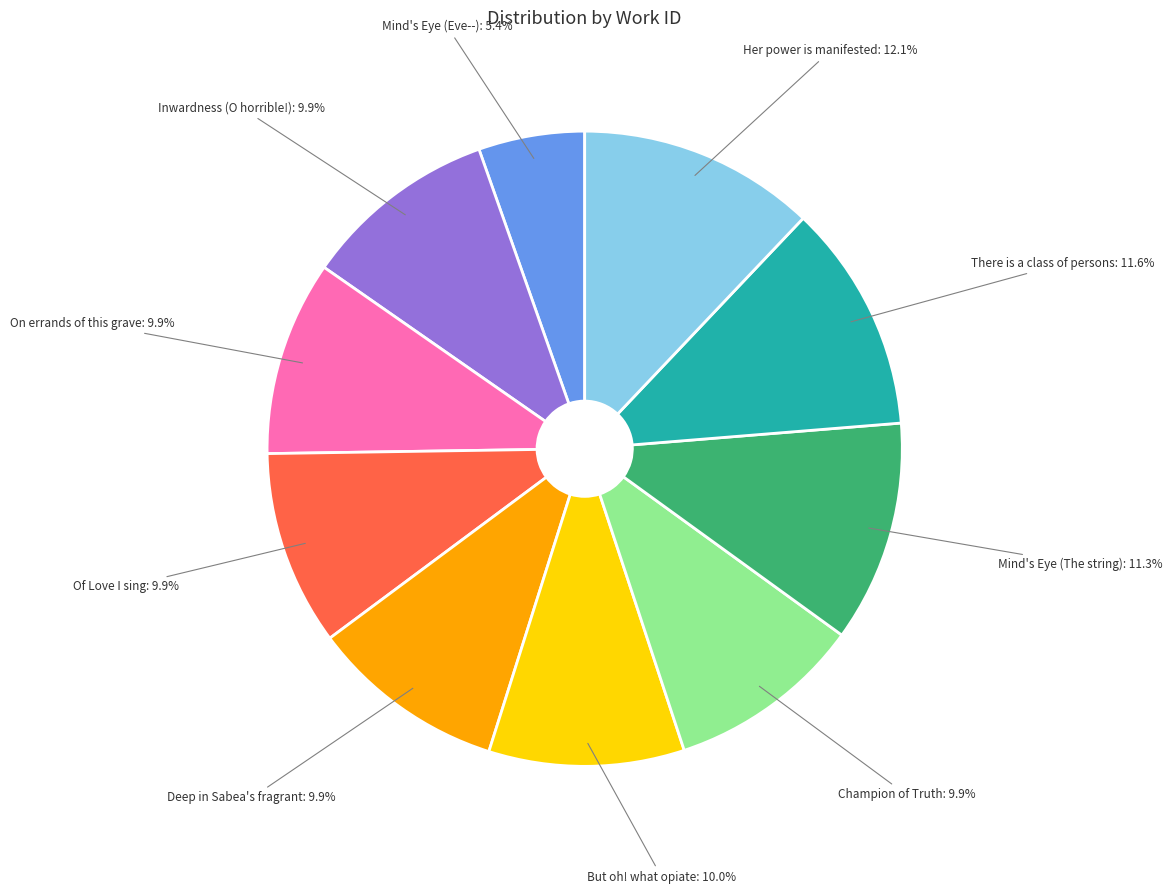

Is there a majority slice in this chart?

No